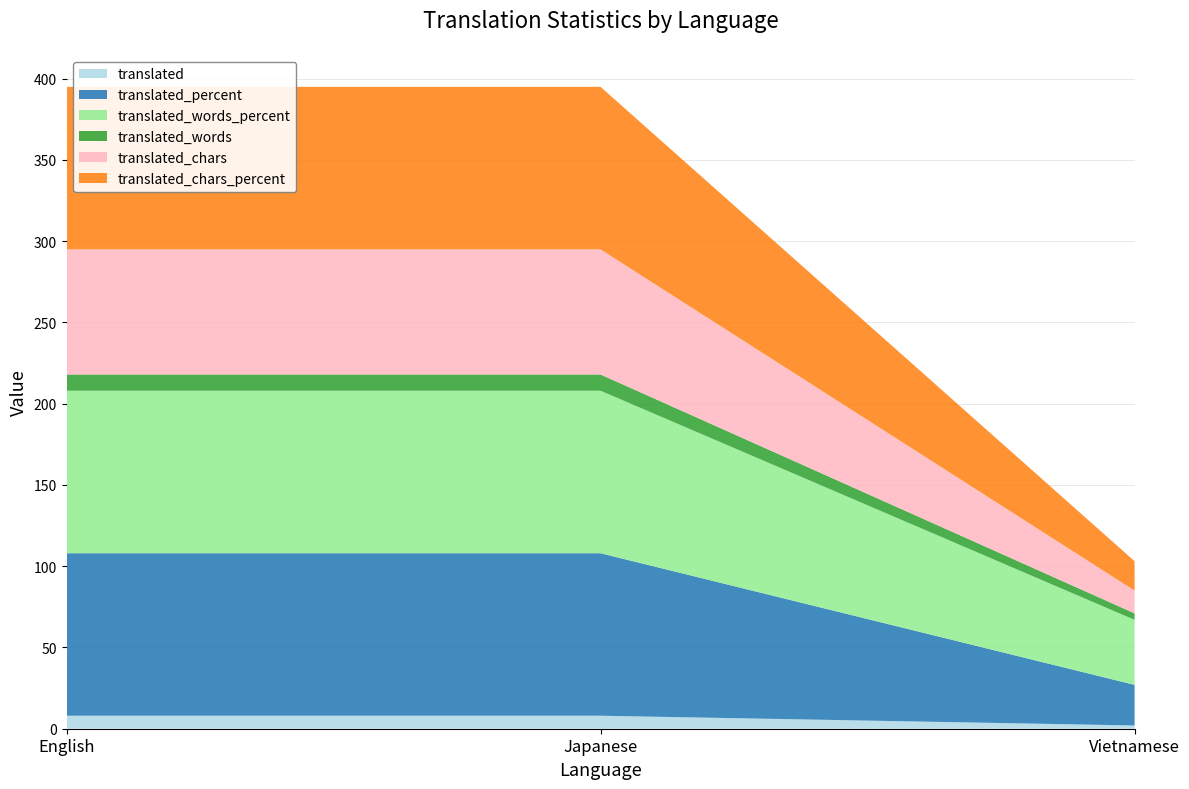

Reading left to right, what are all the values shown in this chart?

translated: 8.0	8.0	2.0
translated_percent: 100.0	100.0	25.0
translated_words_percent: 100.0	100.0	40.0
translated_words: 10.0	10.0	4.0
translated_chars: 77.0	77.0	14.0
translated_chars_percent: 100.0	100.0	18.1